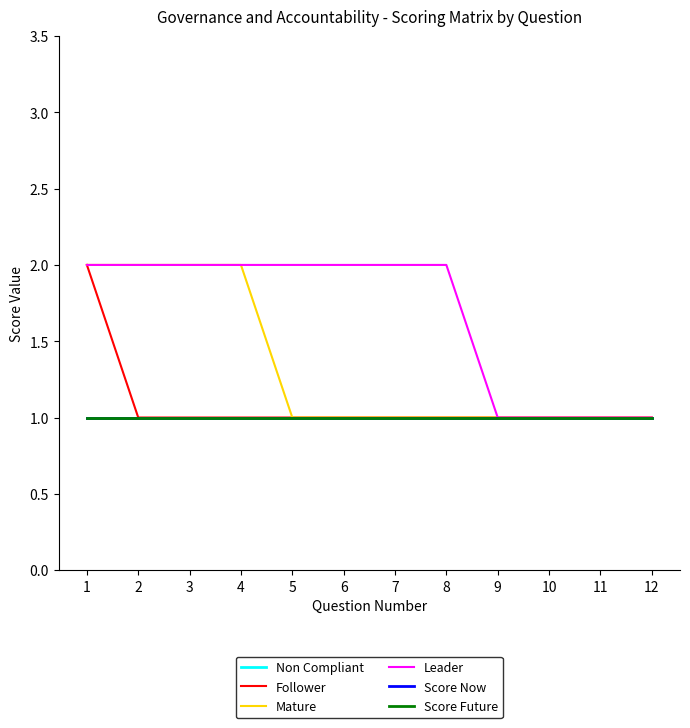

Does the chart display data point markers on the line(s)?

No